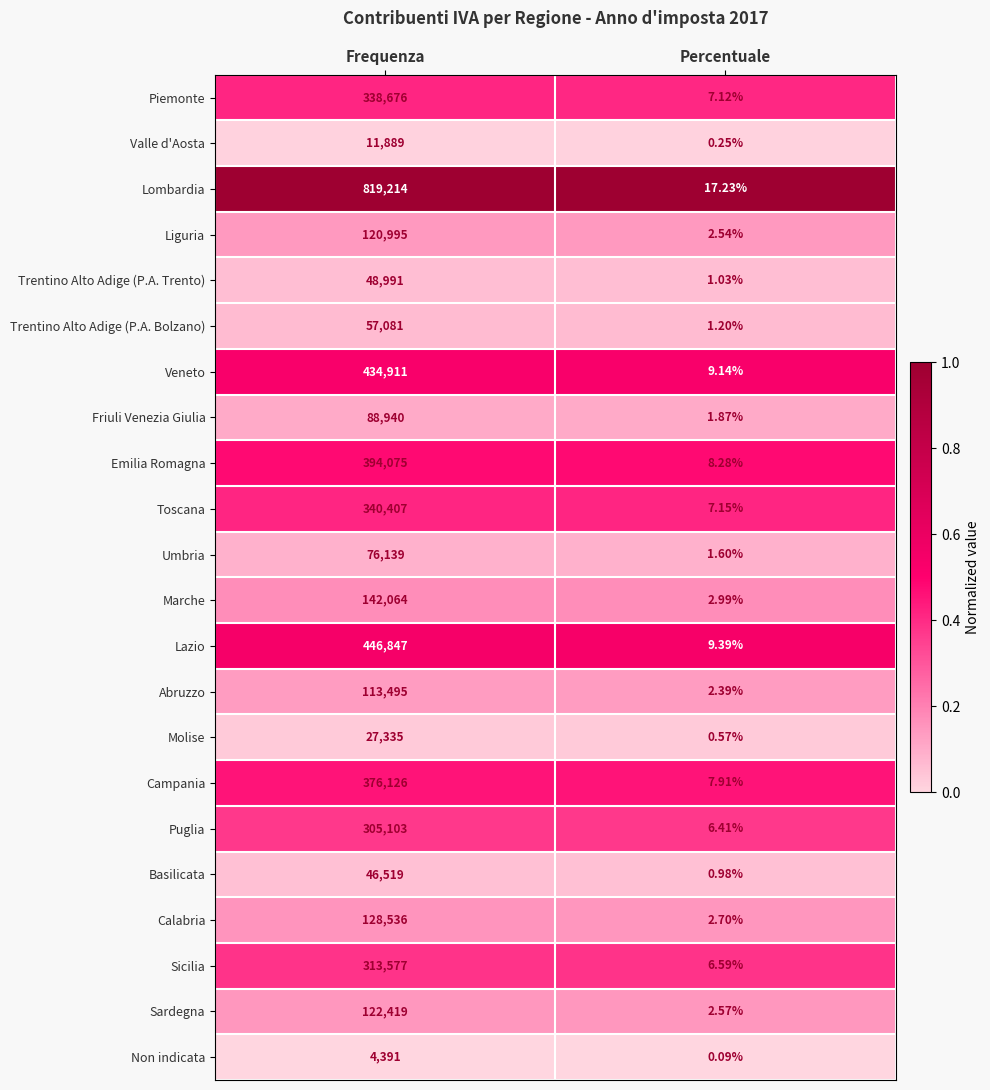

How many series are shown in this chart?

22